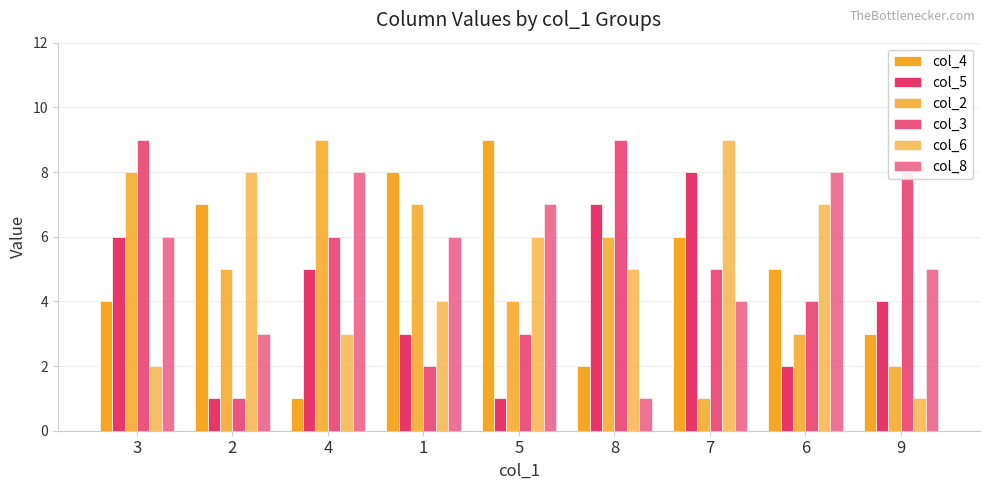

How many values in the col_6 series are below 5?

4